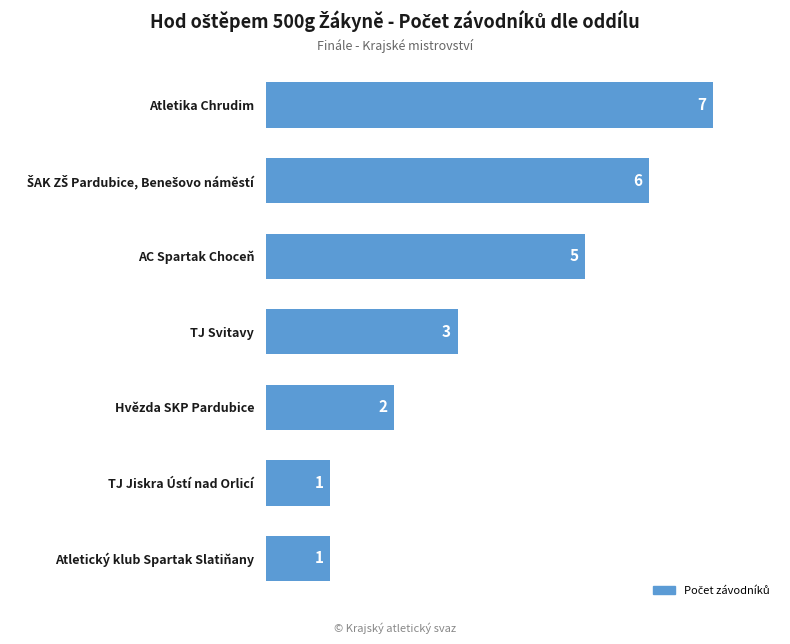

Reading top to bottom, transcribe all the data shown in this chart.

7	6	5	3	2	1	1